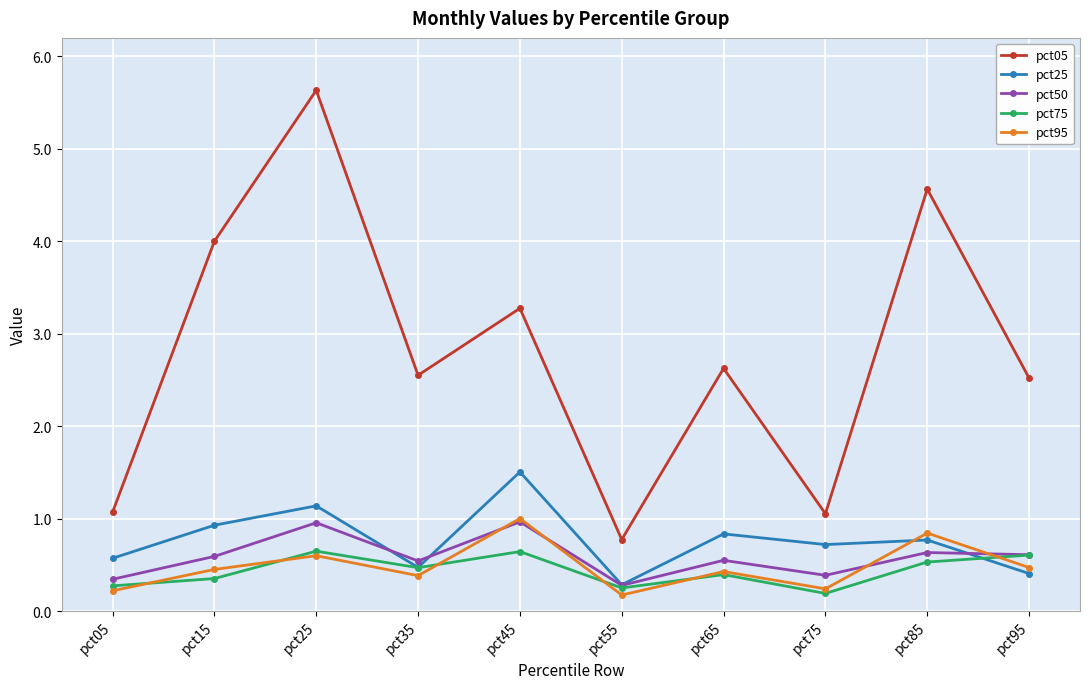

What is the value of the pct05 point at the 8th from the left?

1.1